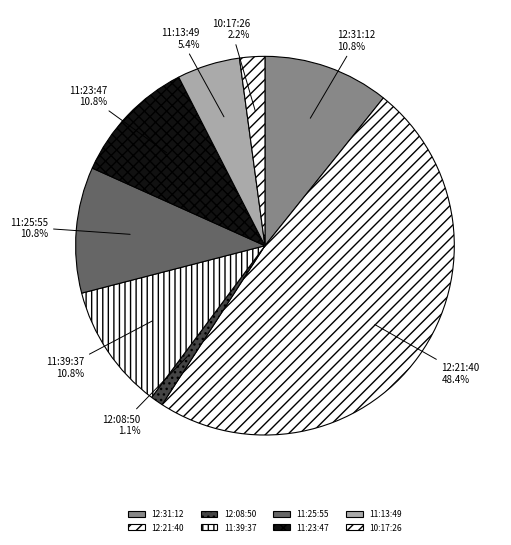

What is the ratio of the value at 12:08:50 to the value at 11:13:49?

0.2